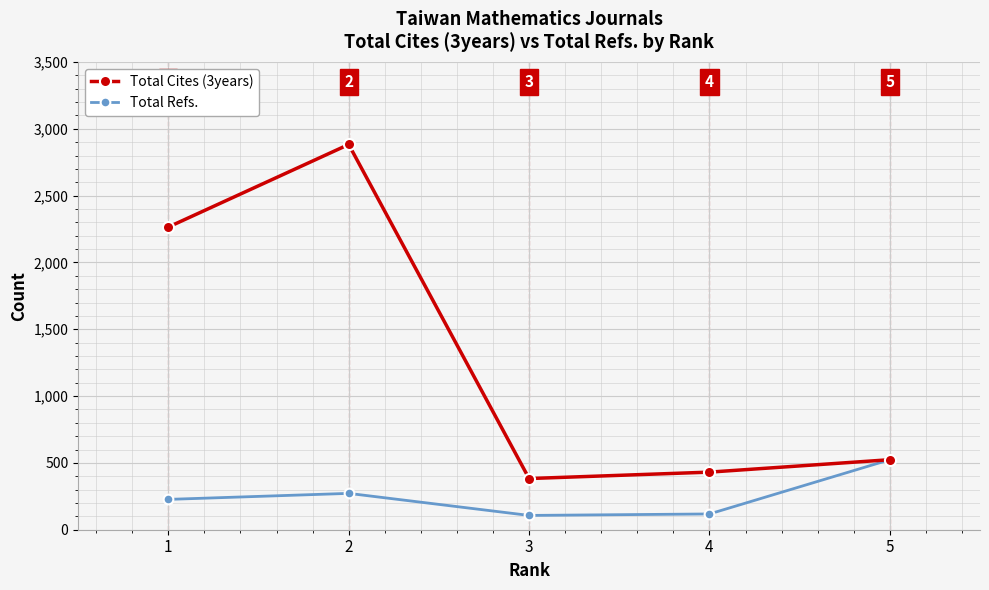

How many data points does each series have?

5